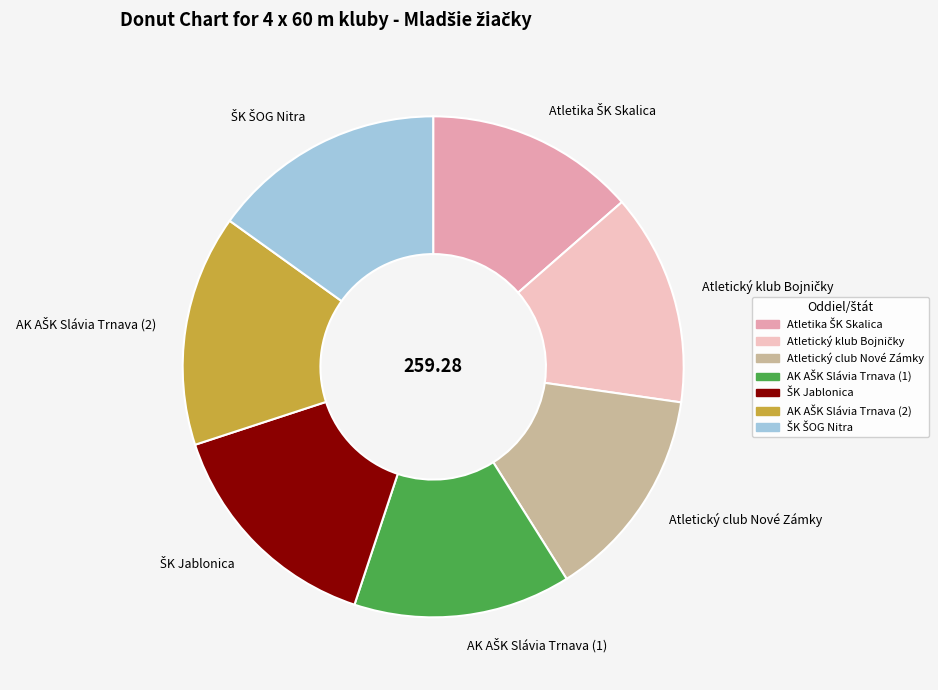

Is there a majority slice in this chart?

No